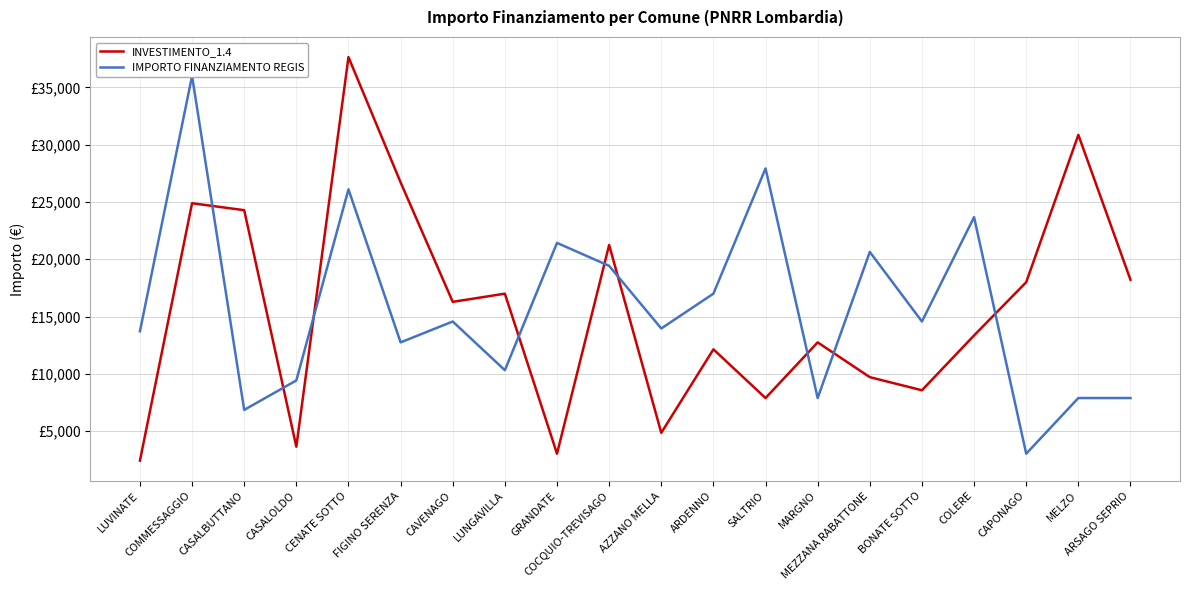

Reading left to right, what are all the values shown in this chart?

INVESTIMENTO_1.4: LUVINATE=2428	COMMESSAGGIO=24887	CASALBUTTANO=24280	CASALOLDO=3642	CENATE SOTTO=37634	FIGINO SERENZA=26708	CAVENAGO=16283	LUNGAVILLA=16996	GRANDATE=3035	COCQUIO-TREVISAGO=21245	AZZANO MELLA=4856	ARDENNO=12140	SALTRIO=7891	MARGNO=12747	MEZZANA RABATTONE=9712	BONATE SOTTO=8570	COLERE=13354	CAPONAGO=17997	MELZO=30852	ARSAGO SEPRIO=18210
IMPORTO FINANZIAMENTO REGIS: LUVINATE=13712	COMMESSAGGIO=35994	CASALBUTTANO=6856	CASALOLDO=9427	CENATE SOTTO=26101	FIGINO SERENZA=12747	CAVENAGO=14568	LUNGAVILLA=10319	GRANDATE=21425	COCQUIO-TREVISAGO=19424	AZZANO MELLA=13961	ARDENNO=16996	SALTRIO=27922	MARGNO=7891	MEZZANA RABATTONE=20638	BONATE SOTTO=14568	COLERE=23673	CAPONAGO=3035	MELZO=7891	ARSAGO SEPRIO=7891